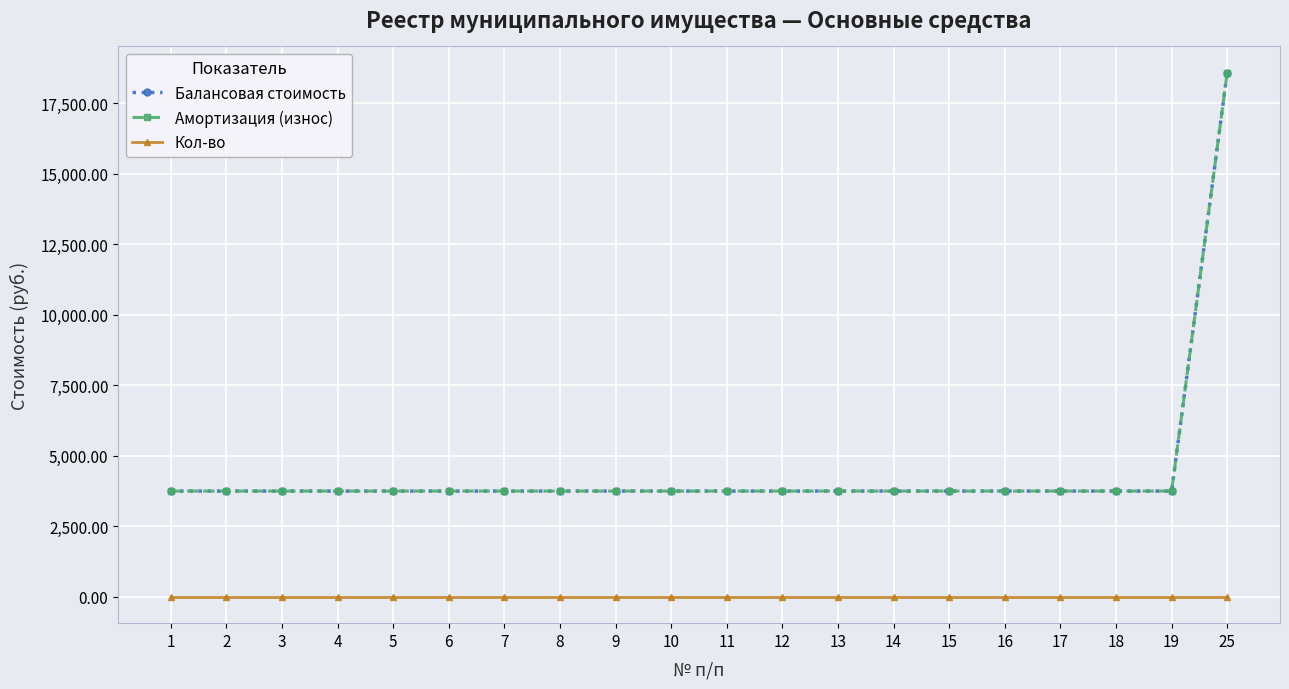

What is the value of the Кол-во point at the 14th from the left?

1.0